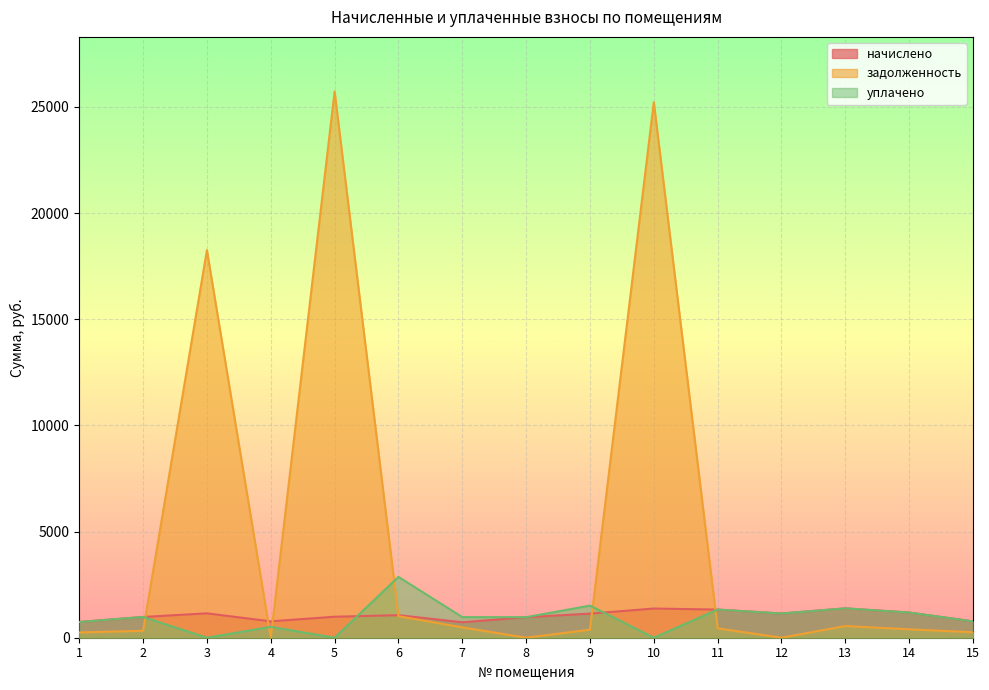

Which series has the largest total across all categories?

задолженность